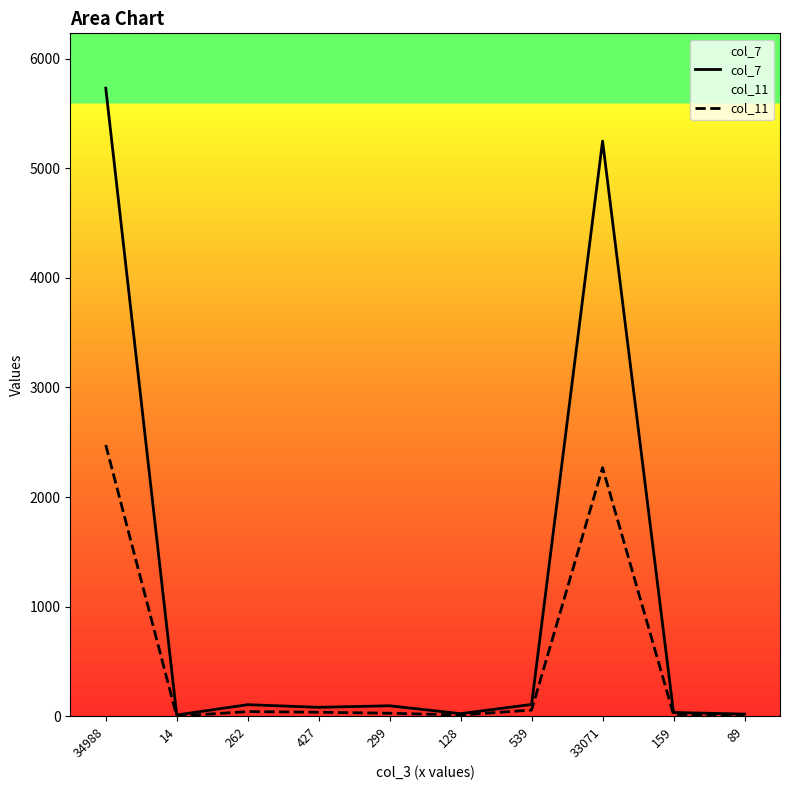

What is the difference between the second highest and minimum values in the col_11 series?

2267